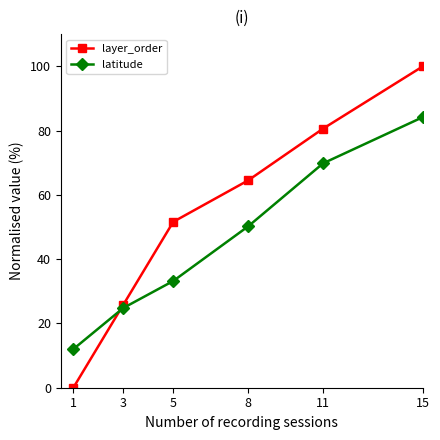

Is this an area chart (filled region under the line)?

No